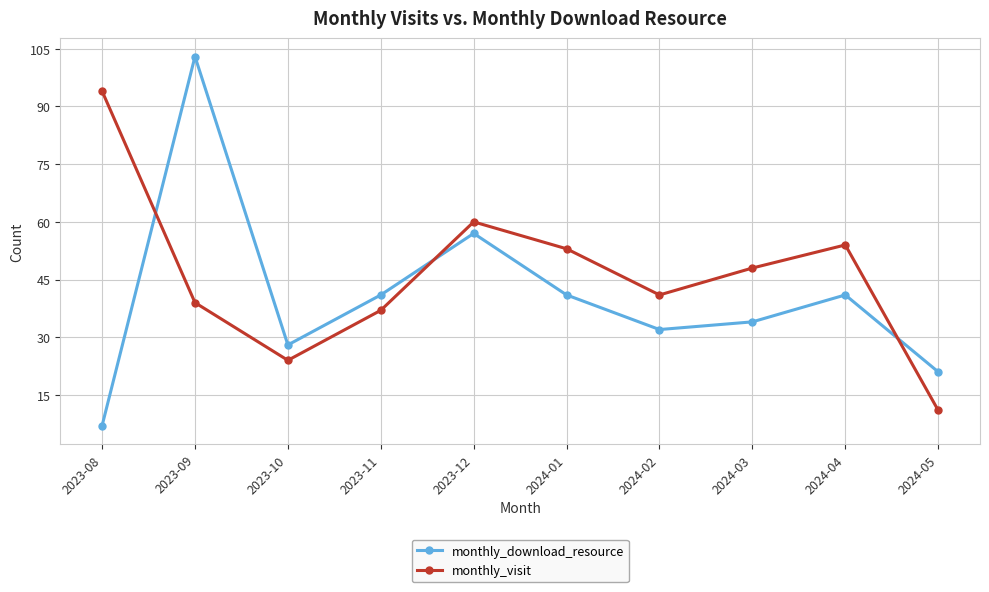

Reading right to left, transcribe all the data shown in this chart.

monthly_download_resource: 21	41	34	32	41	57	41	28	103	7
monthly_visit: 11	54	48	41	53	60	37	24	39	94